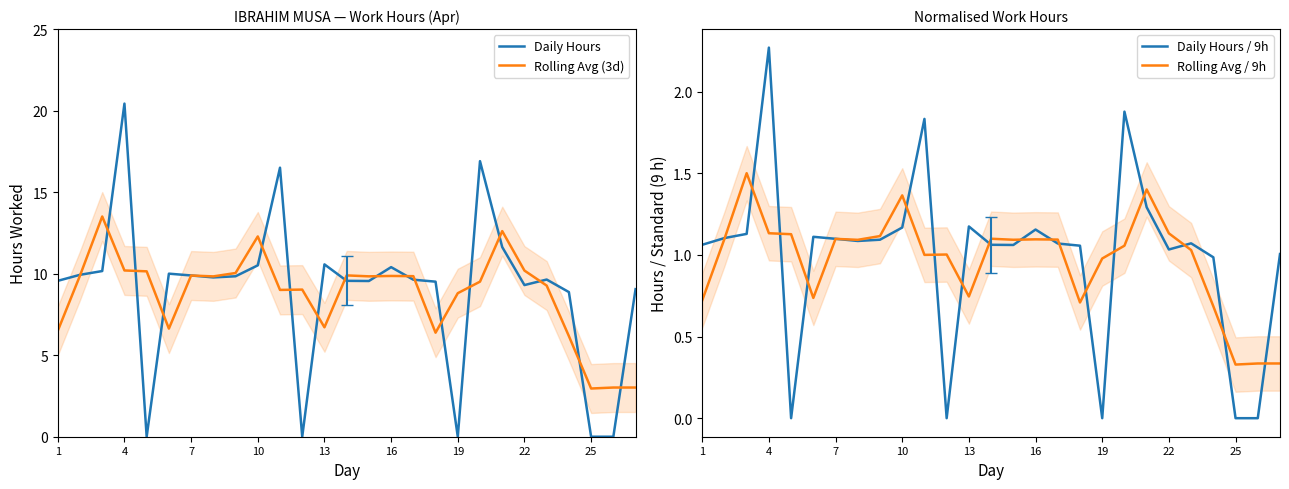

At 22, list the series in order from smallest to largest.

Daily Hours / 9h, Rolling Avg / 9h, Daily Hours, Rolling Avg (3d)